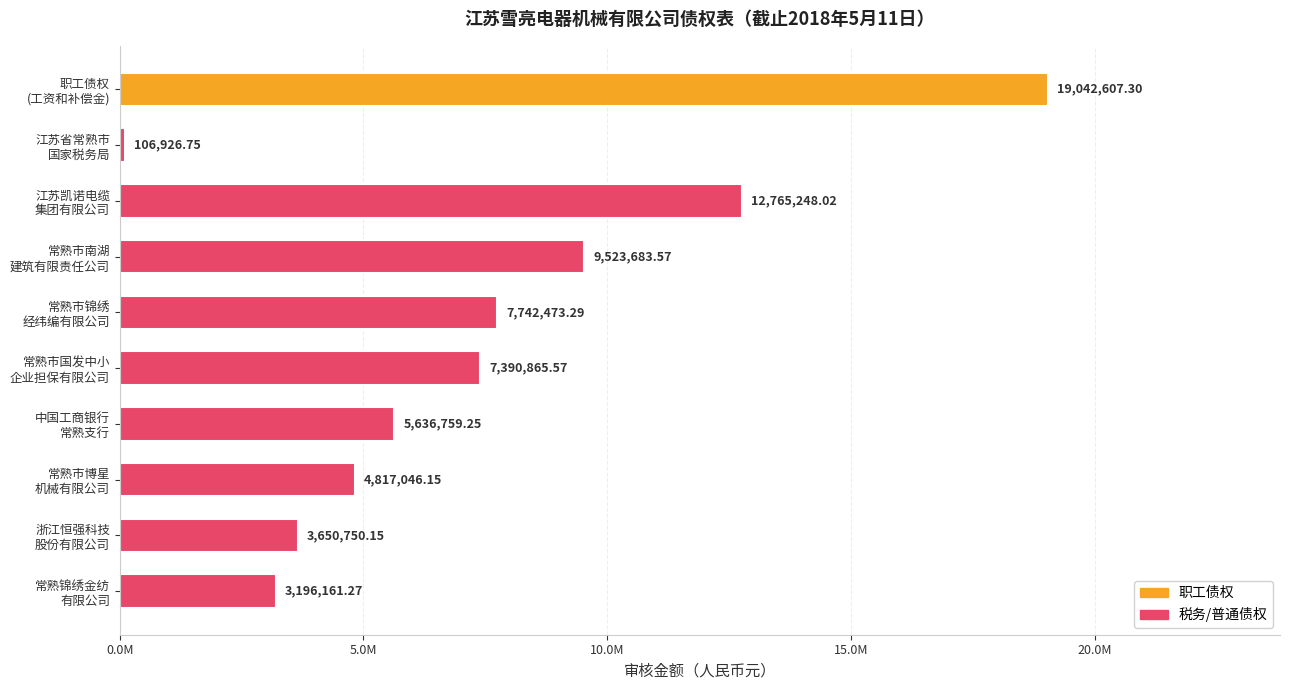

Are the bars horizontal?

Yes